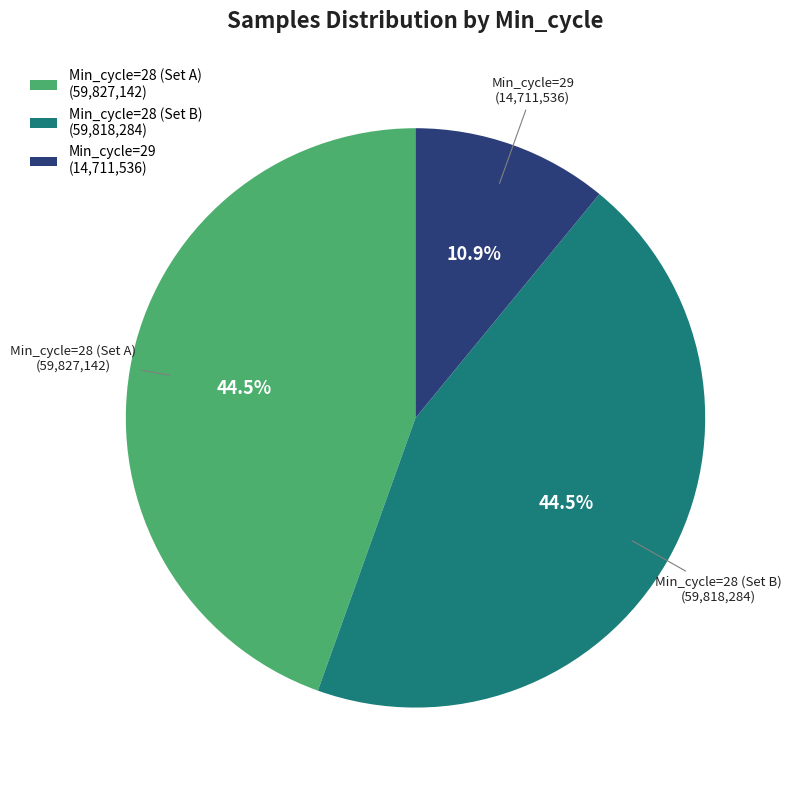

What is the ratio of the value at Min_cycle=28 (Set A) (59,827,142) to the value at Min_cycle=28 (Set B) (59,818,284)?

1.0